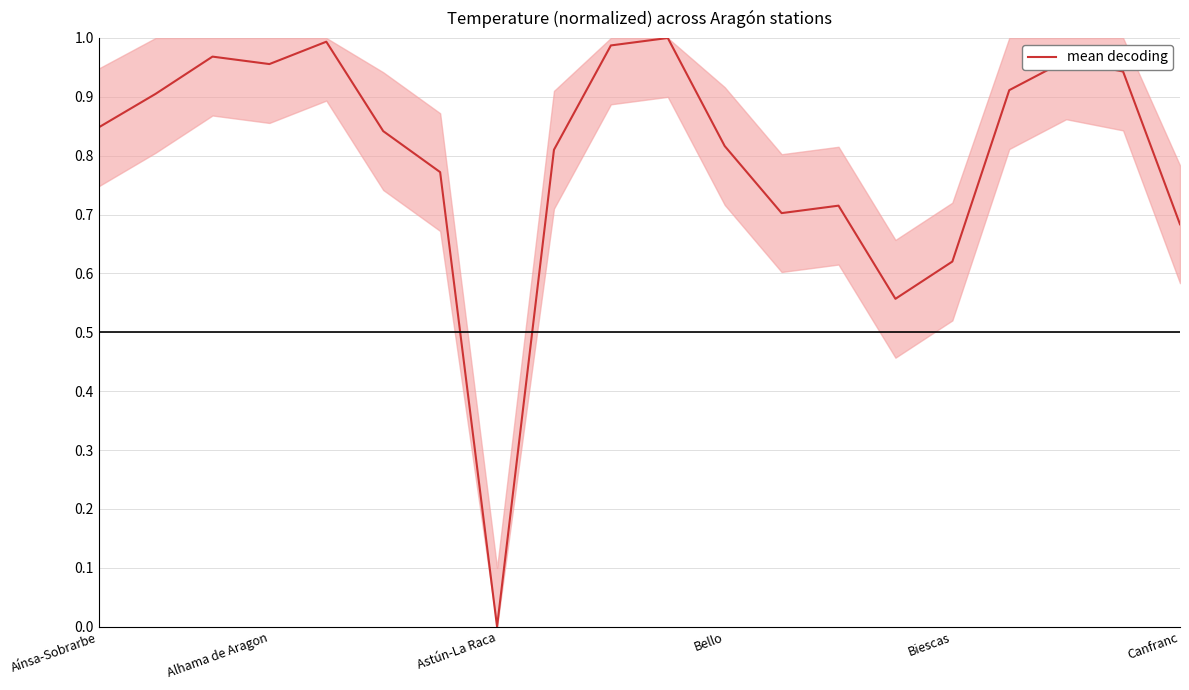

Where is the data nearest to the value 0?

Astún-La Raca